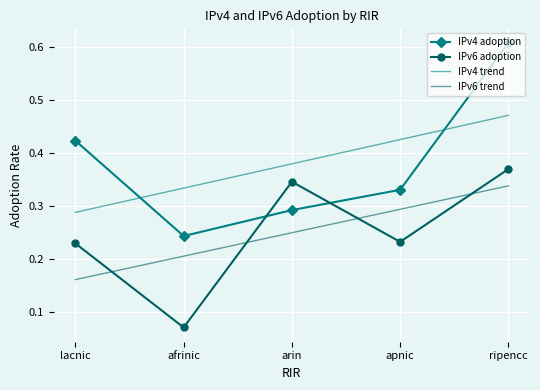

What is the sum of all IPv6 adoption values?

1.2